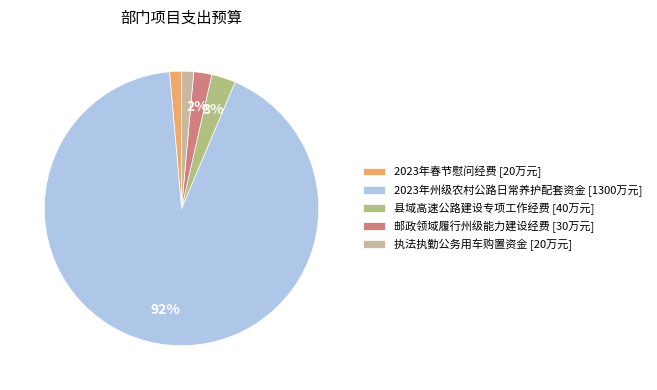

To the nearest percent, what portion does 邮政领域履行州级能力建设经费 [30万元] represent?

2%